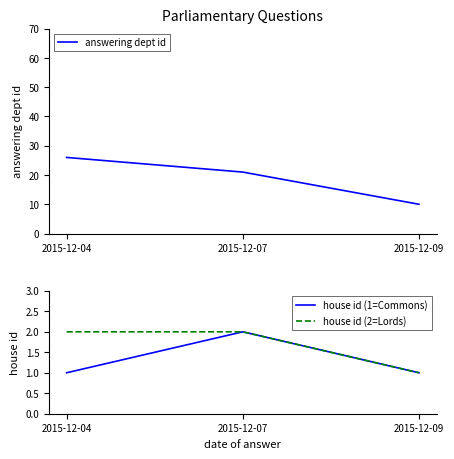

The answering dept id series shows 3 at 2015-12-09. True or false?

False